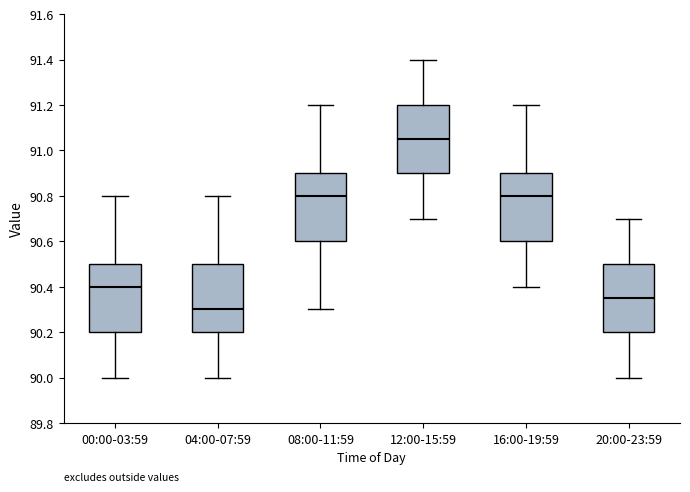

Which box has the highest median line?

12:00-15:59